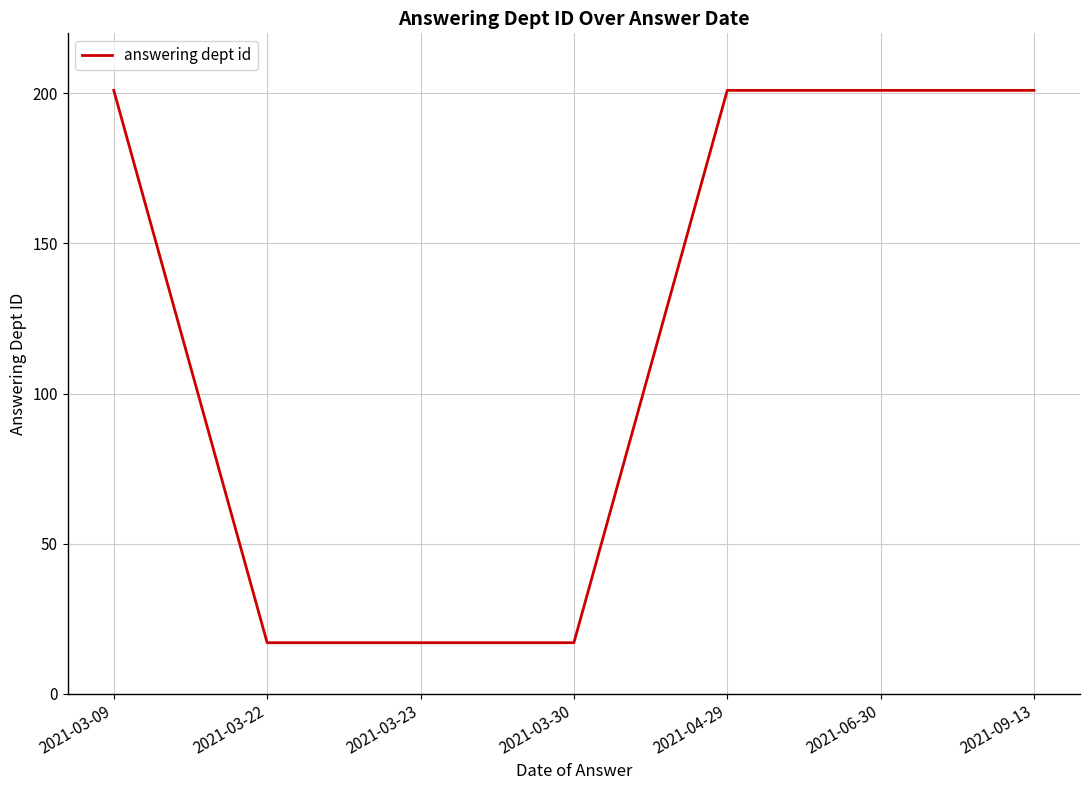

Reading right to left, extract all data points from this chart.

2021-09-13=201	2021-06-30=201	2021-04-29=201	2021-03-30=17	2021-03-23=17	2021-03-22=17	2021-03-09=201